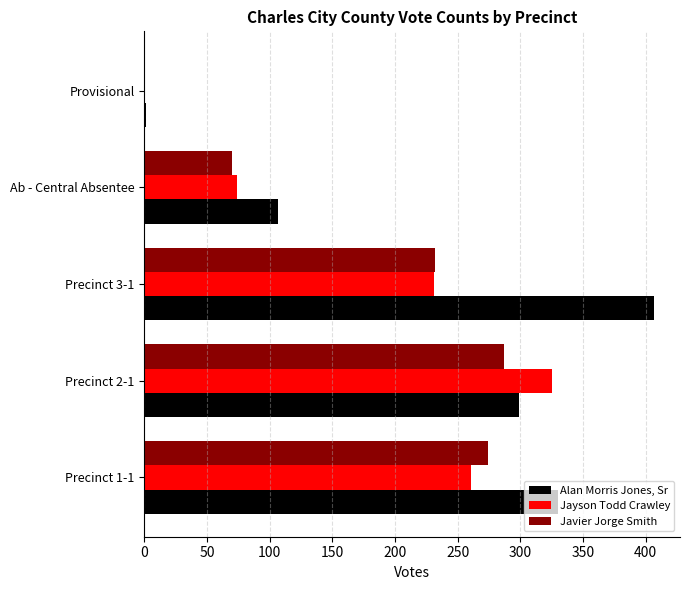

Which series changed the most between Precinct 2-1 and Provisional?

Jayson Todd Crawley